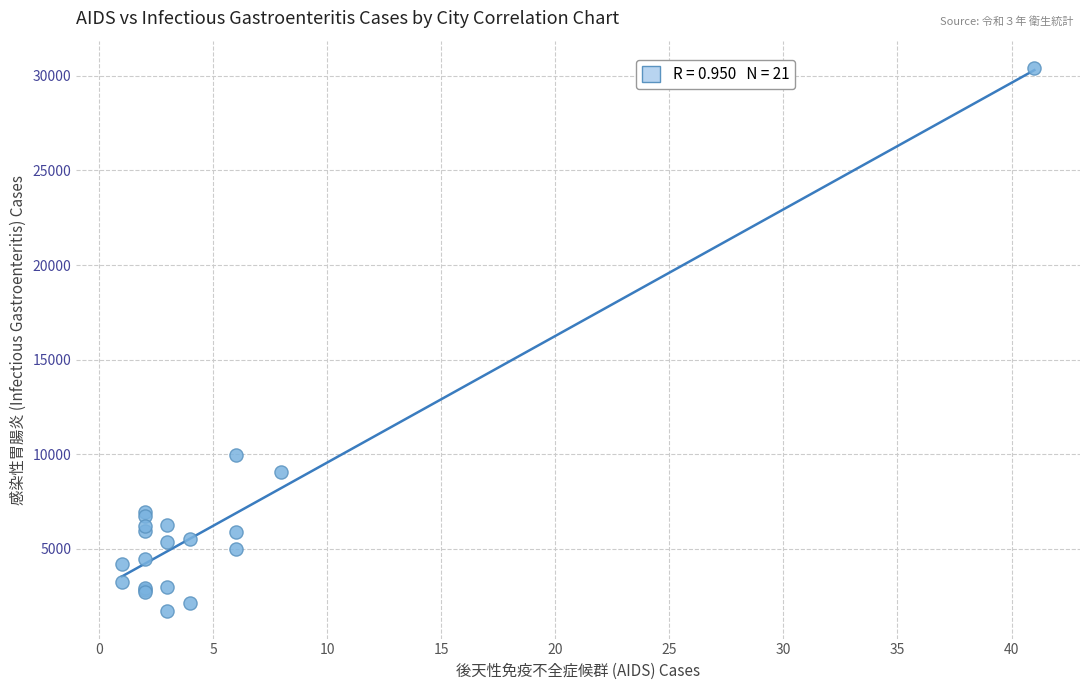

What Y value in the scatter plot is closest to 16059?

9955